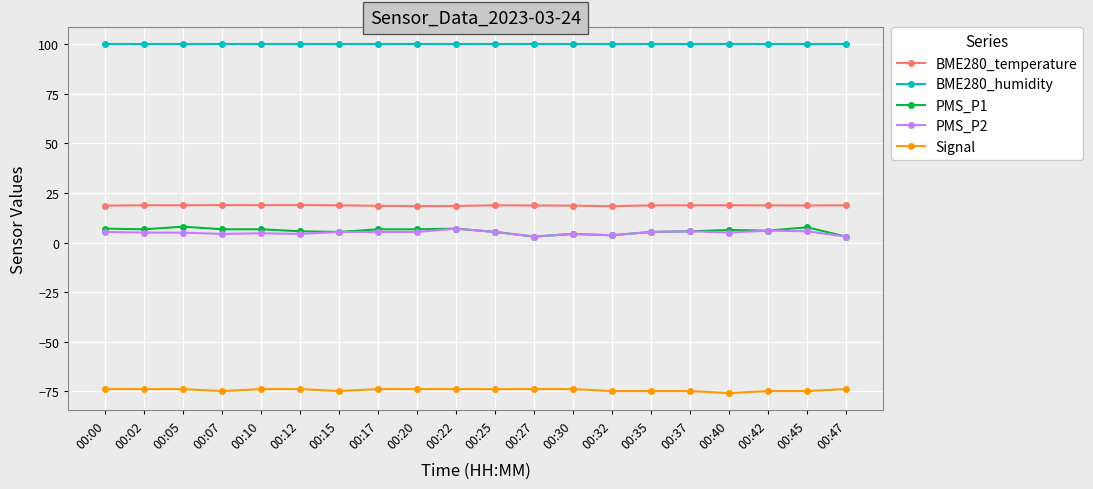

True or false: BME280_temperature and PMS_P2 cross at least once.

False